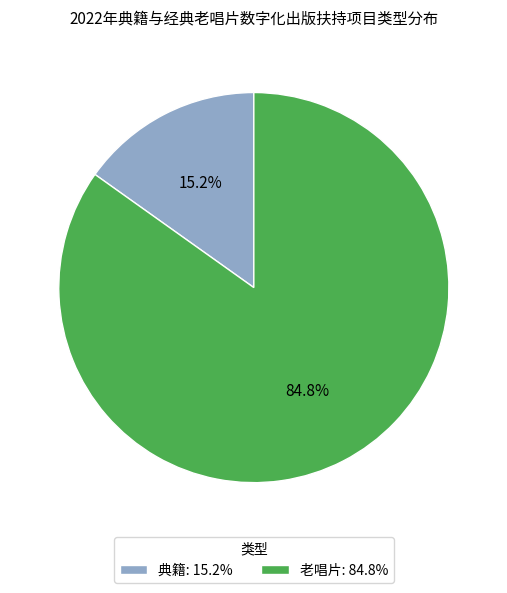

To the nearest percent, what is the difference between the 典籍 and 老唱片 slice percentages?

70%